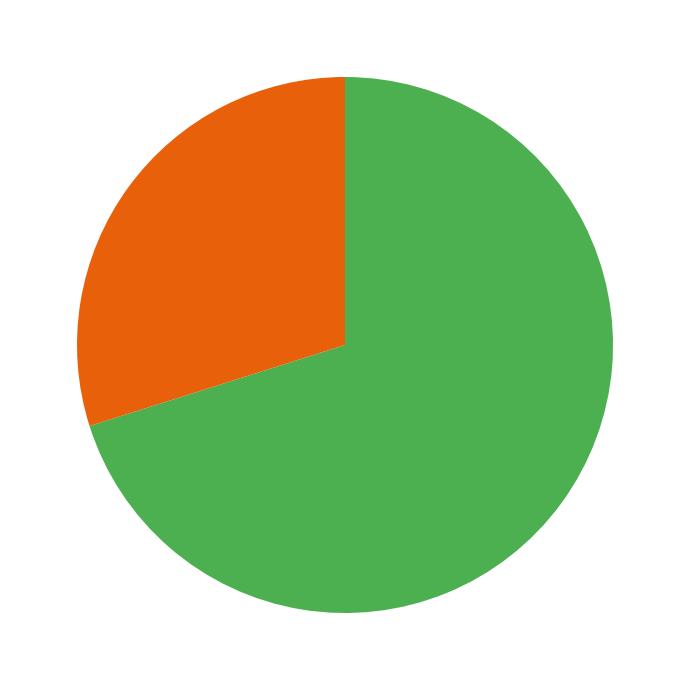

How many segments does this pie chart have?

2